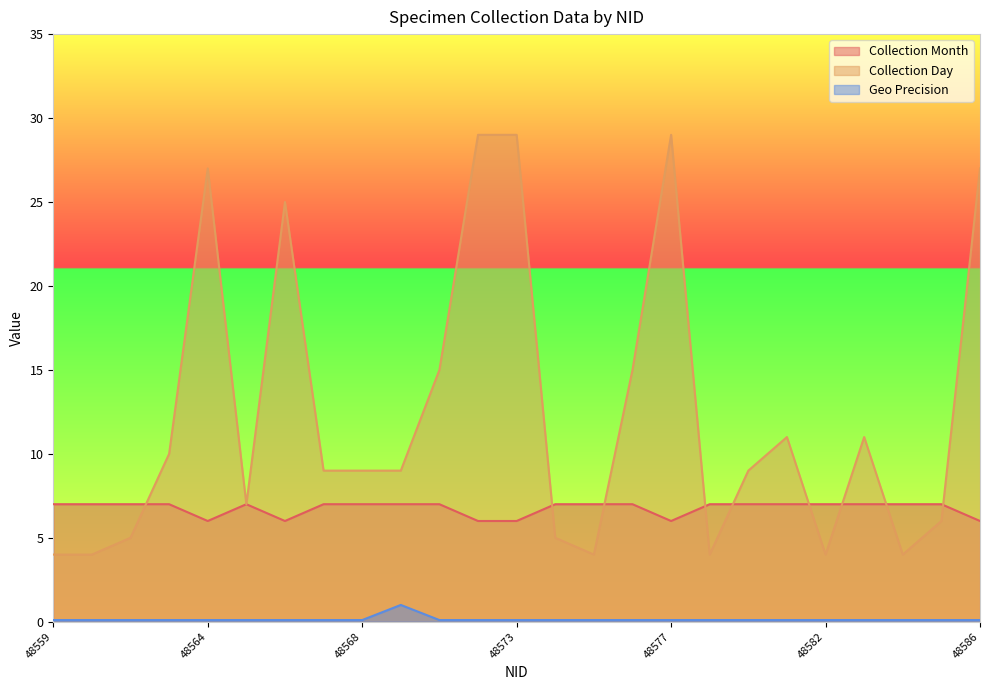

At which category is the sum across all series the highest?

48572